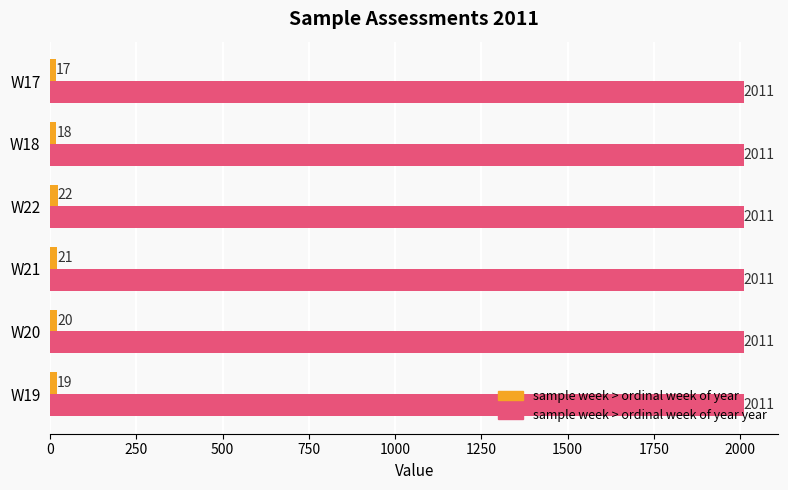

Which series has the widest spread of values?

sample week > ordinal week of year